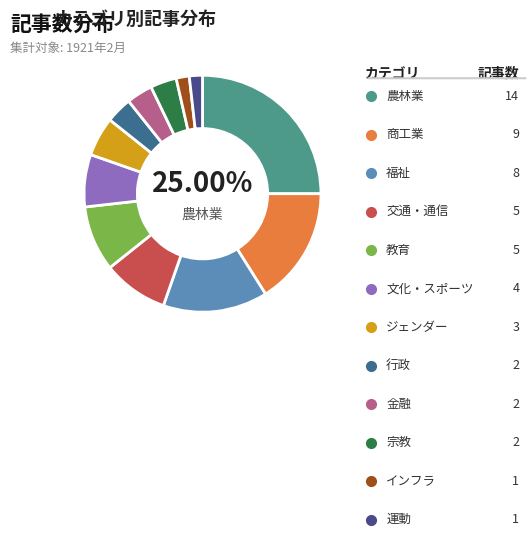

What is the ratio of the value at 交通・通信 to the value at 教育?

1.0